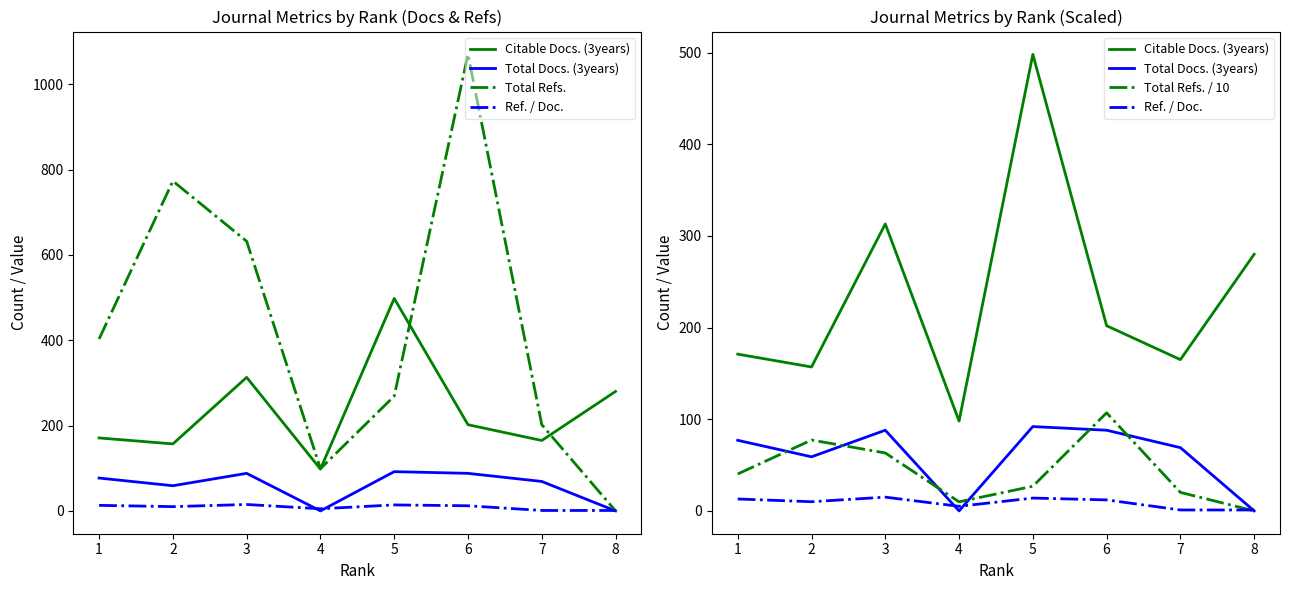

What is the value of the Total Refs. / 10 point at the 4th from the left?

9.9